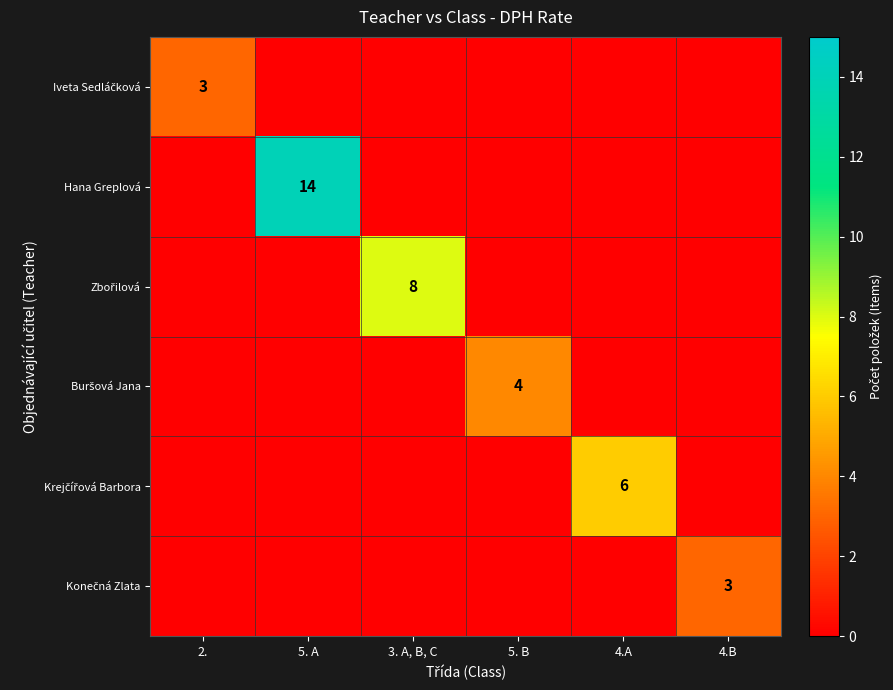

The value of Konečná Zlata at 4.B is 5. True or false?

False